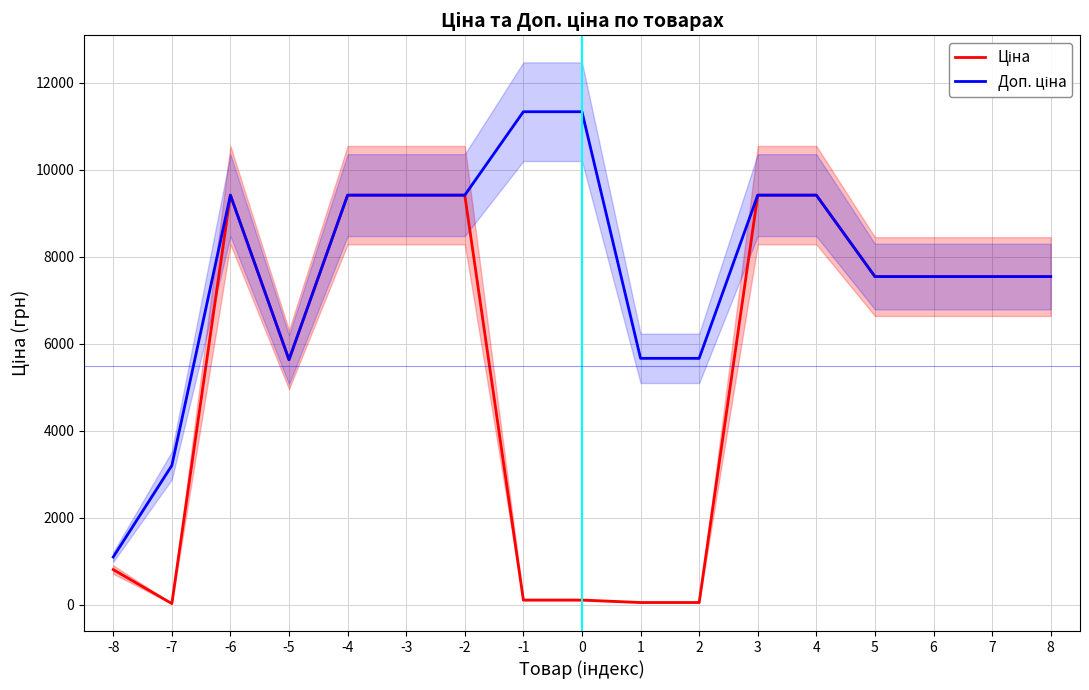

Between -7 and -3, which series saw the biggest shift?

Ціна